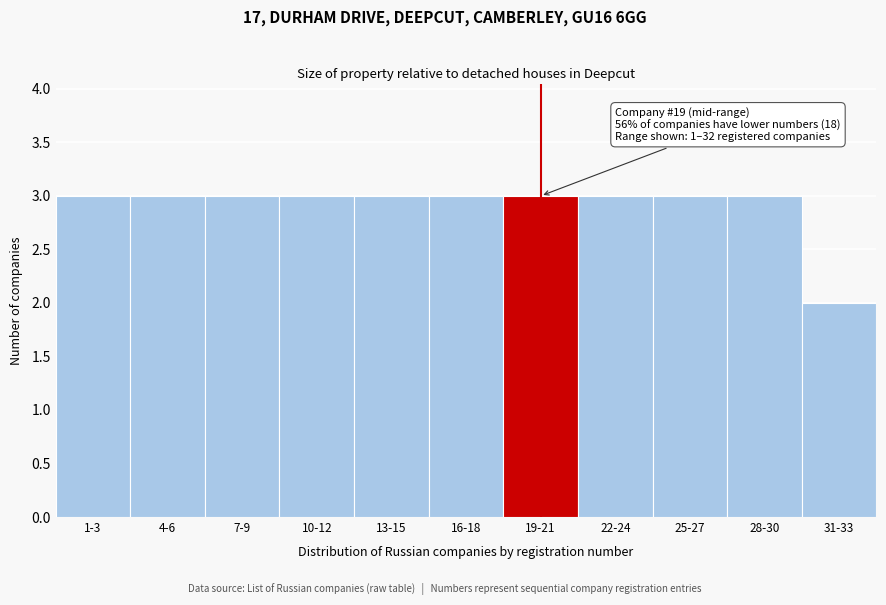

Reading right to left, extract all data points from this chart.

2	3	3	3	3	3	3	3	3	3	3